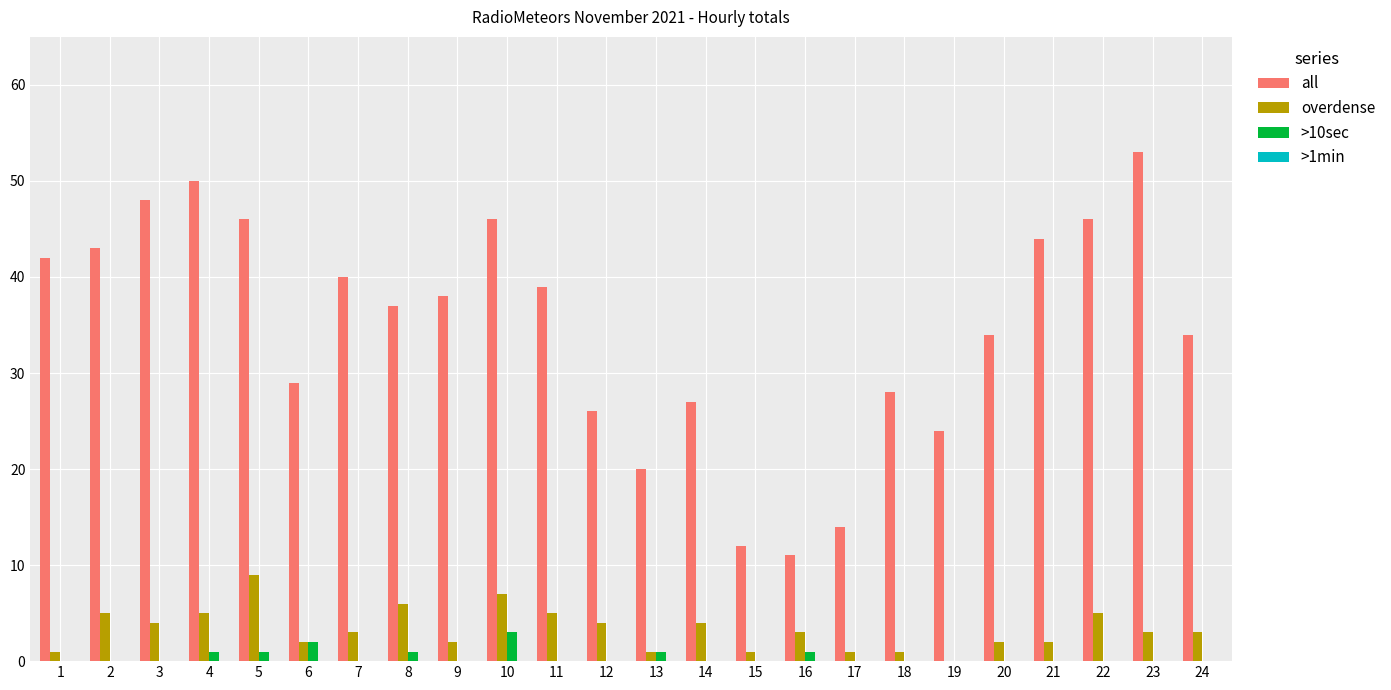

Between 8 and 16, which series saw the biggest shift?

all